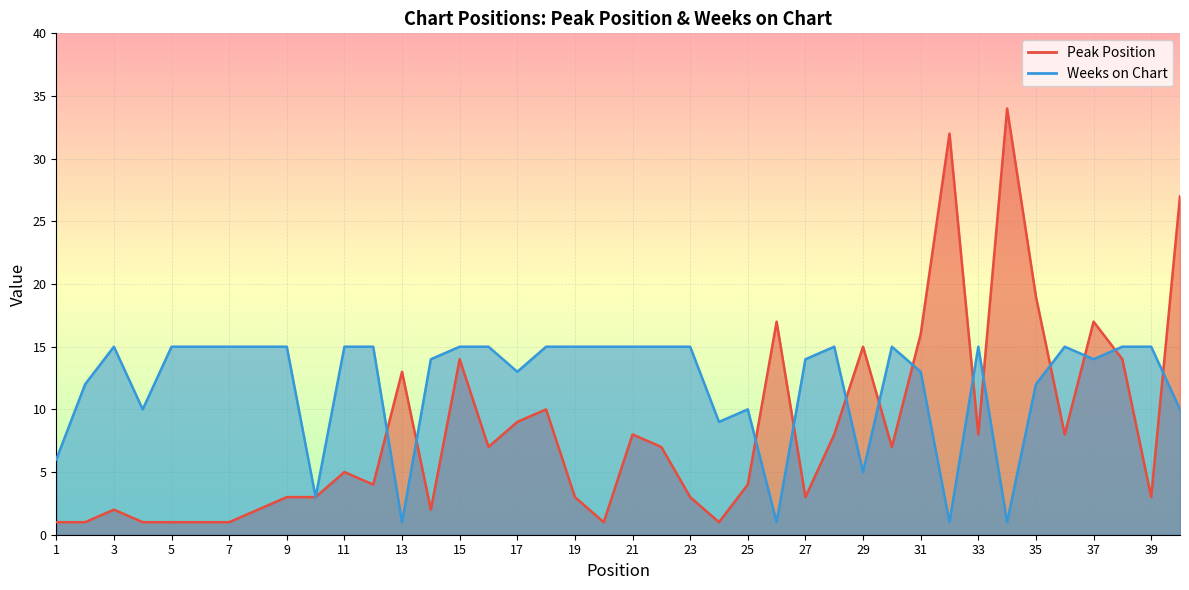

How many data points does each series have?

40